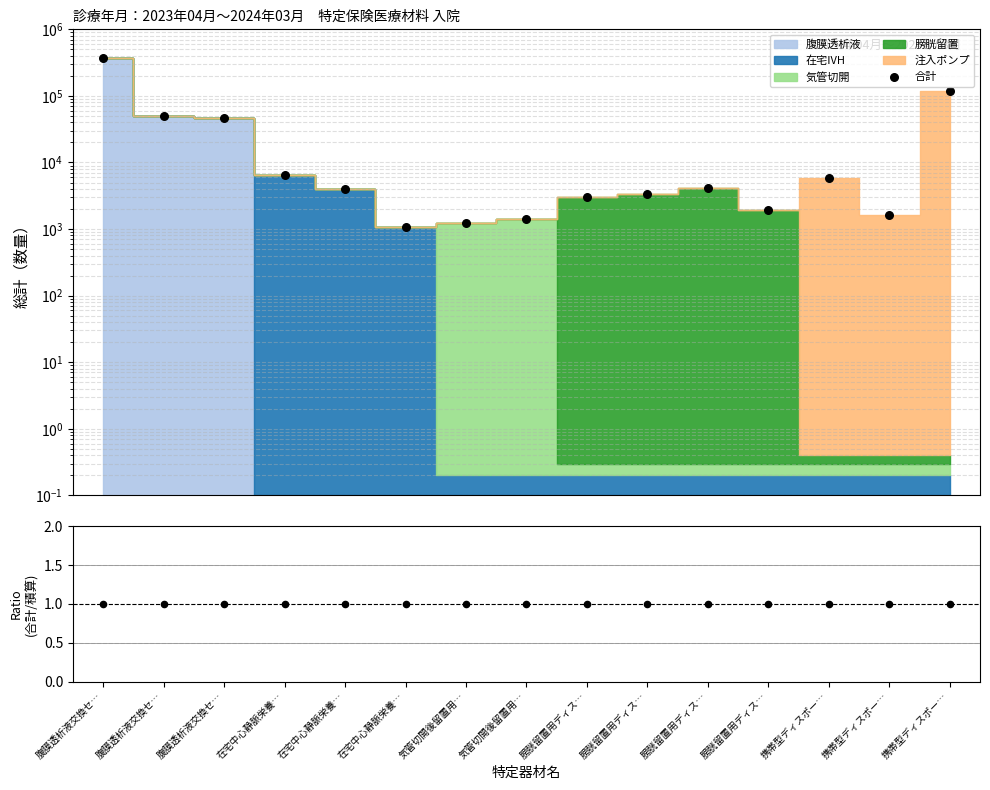

What is the change in value from 在宅中心静脈栄養… to 膀胱留置用ディス…?

-552